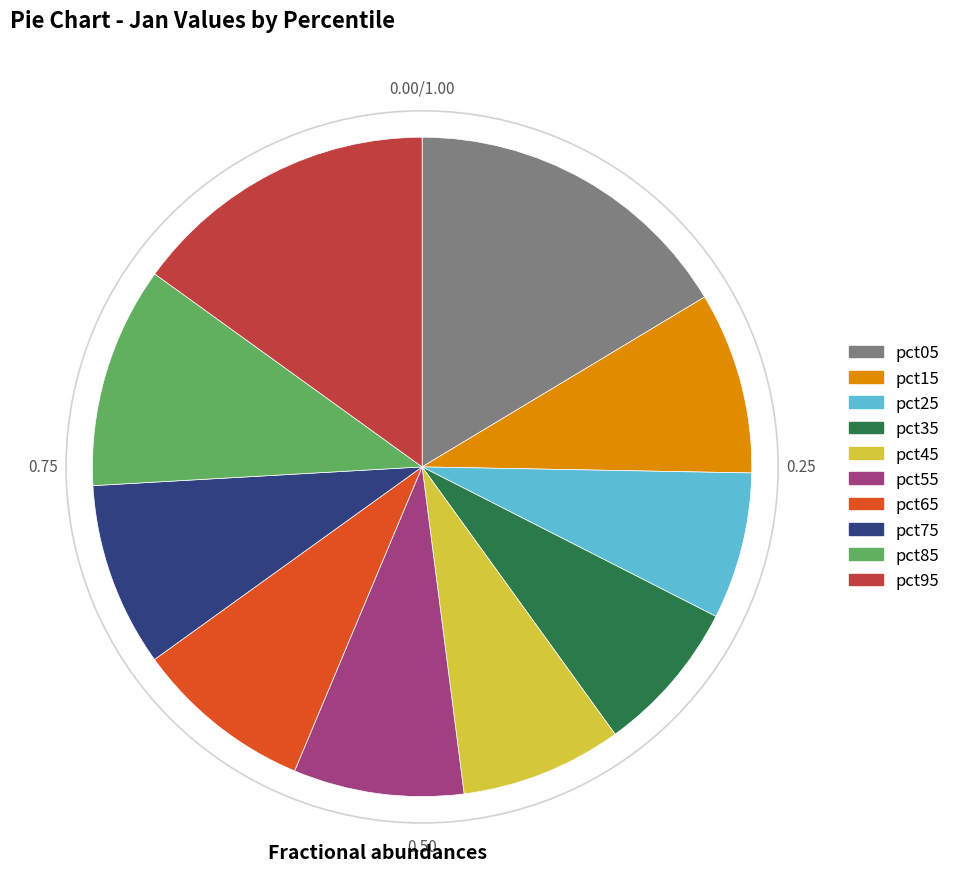

Does any single category account for the majority?

No